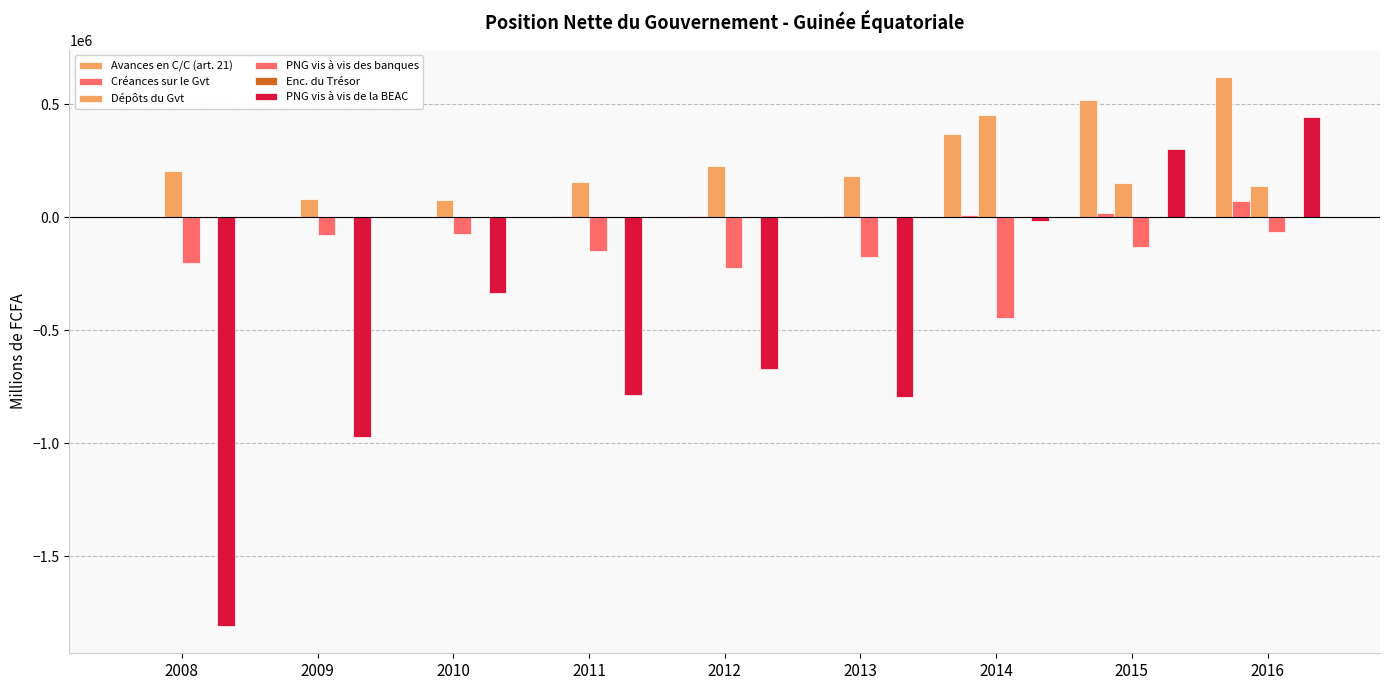

How many groups of bars are there?

9